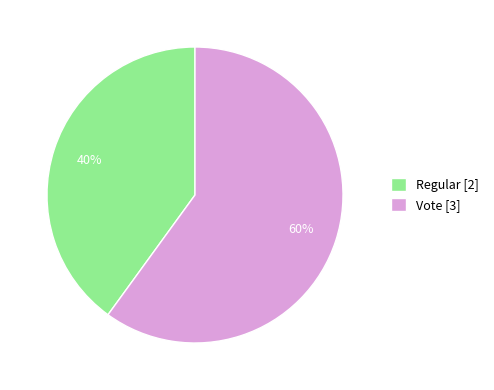

How many segments does this pie chart have?

2